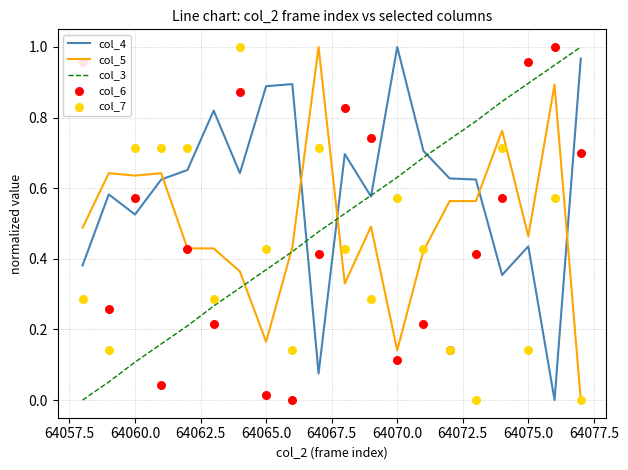

At how many categories does at least one series exceed 0?

20